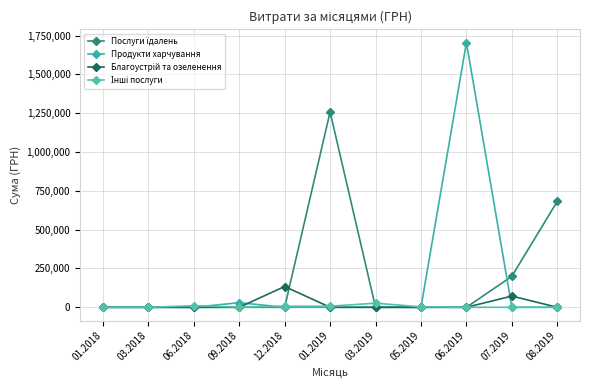

What is the label of the 9th point from the right?

06.2018